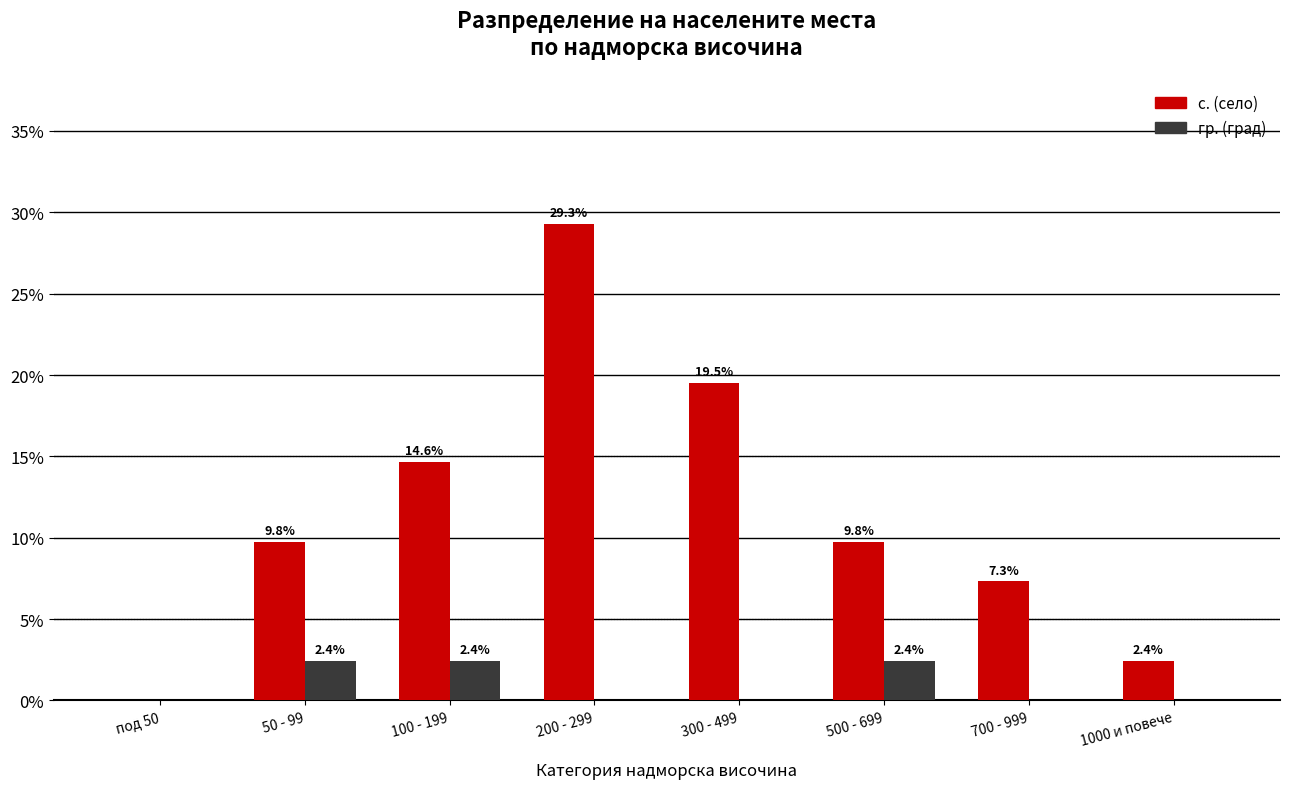

Reading right to left, list all the values displayed in this chart.

с. (село): 1000 и повече=2.4	700 - 999=7.3	500 - 699=9.8	300 - 499=19.5	200 - 299=29.3	100 - 199=14.6	50 - 99=9.8	под 50=0.0
гр. (град): 1000 и повече=0.0	700 - 999=0.0	500 - 699=2.4	300 - 499=0.0	200 - 299=0.0	100 - 199=2.4	50 - 99=2.4	под 50=0.0